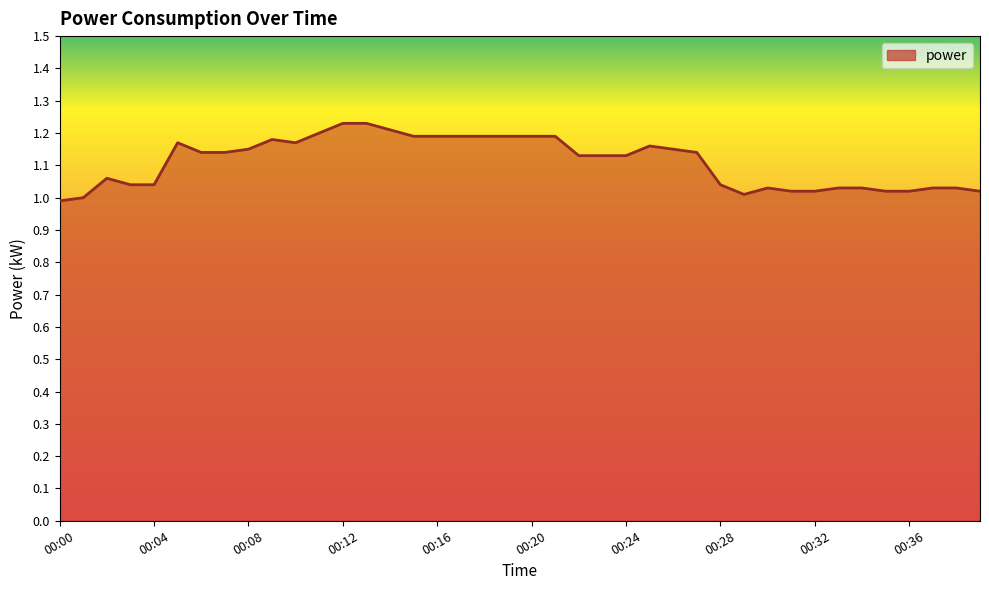

What is the difference between the maximum and minimum values?

0.2